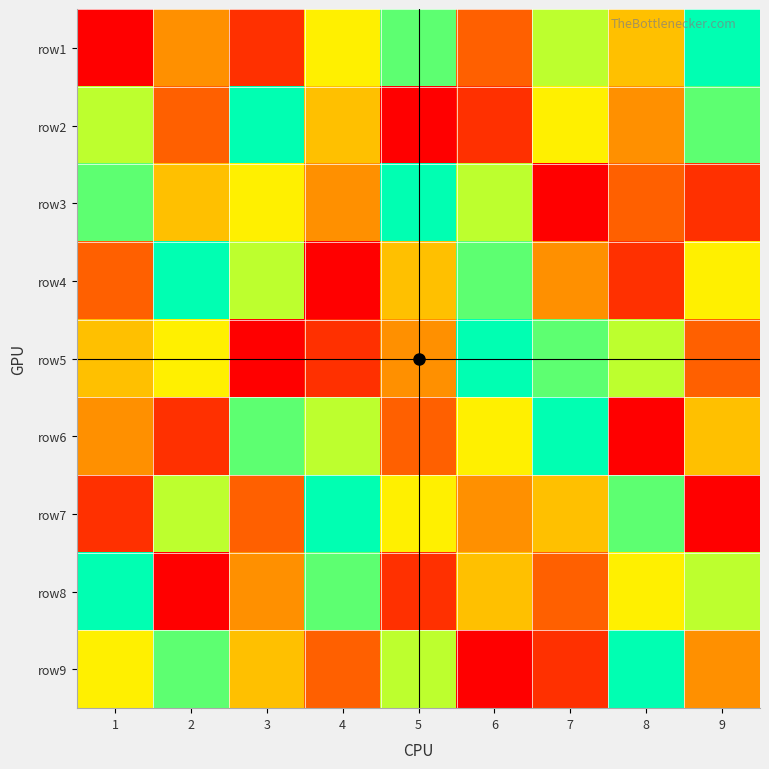

Count the number of categories in the chart.

9